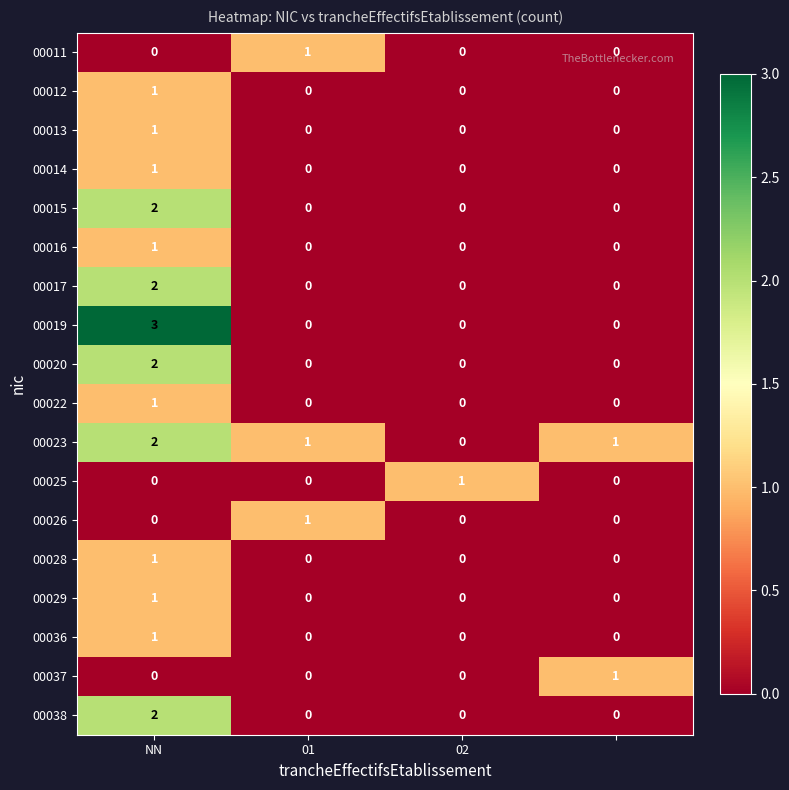

Which series has the widest spread of values?

00019